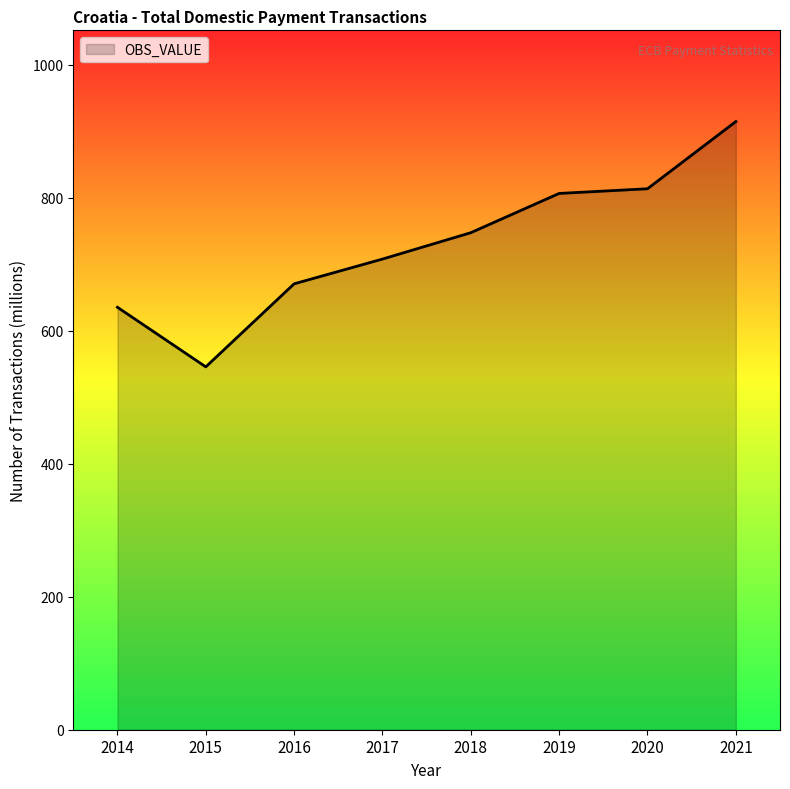

Is it true that the value at 2016 is 670.7?

True